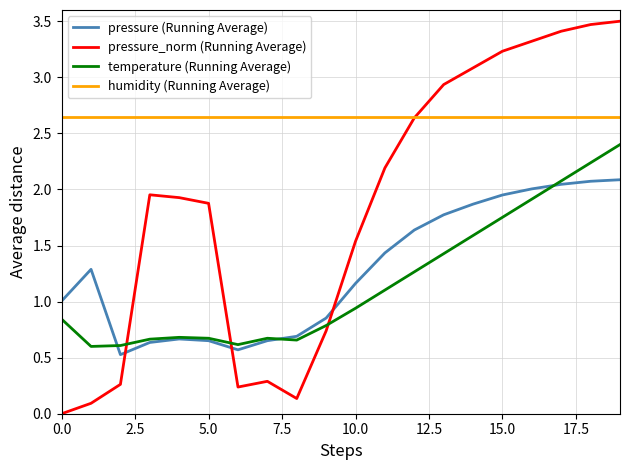

Which series has the largest range (max minus min)?

pressure_norm (Running Average)